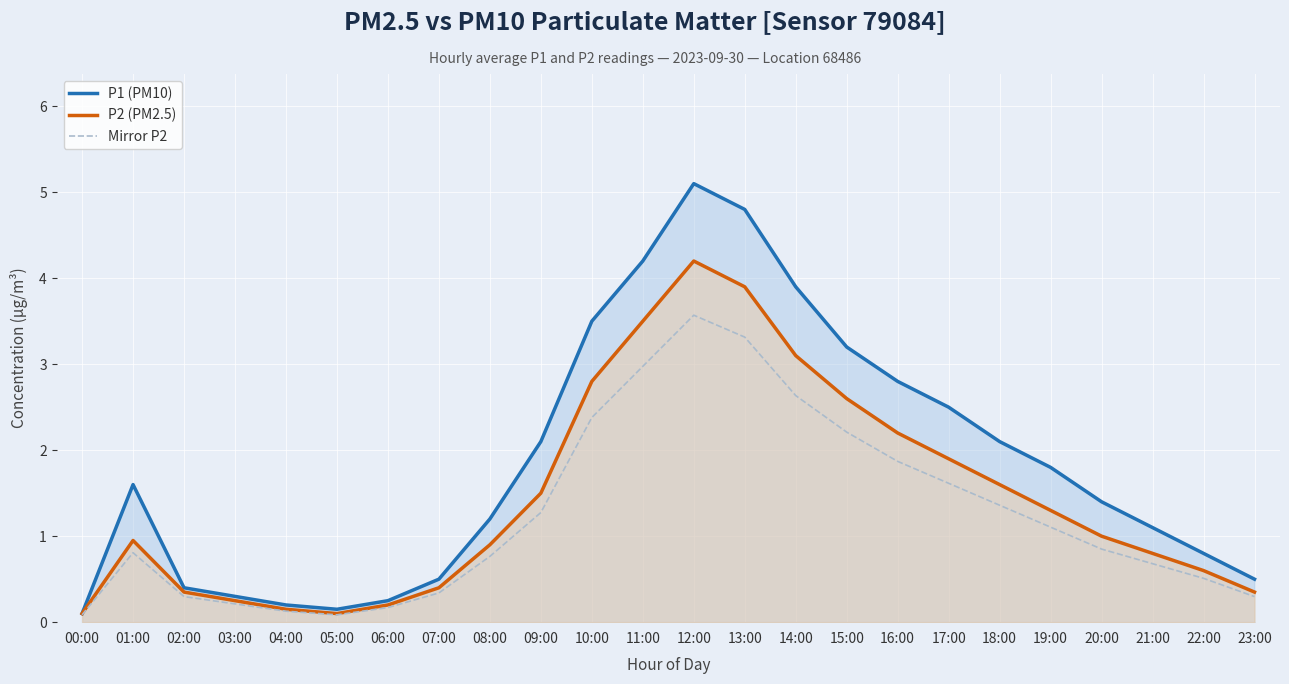

Reading left to right, list all the values displayed in this chart.

P1 (PM10): 0.1	1.6	0.4	0.3	0.2	0.1	0.2	0.5	1.2	2.1	3.5	4.2	5.1	4.8	3.9	3.2	2.8	2.5	2.1	1.8	1.4	1.1	0.8	0.5
P2 (PM2.5): 0.1	0.9	0.3	0.2	0.1	0.1	0.2	0.4	0.9	1.5	2.8	3.5	4.2	3.9	3.1	2.6	2.2	1.9	1.6	1.3	1.0	0.8	0.6	0.3
Mirror P2: 0.1	0.8	0.3	0.2	0.1	0.1	0.2	0.3	0.8	1.3	2.4	3.0	3.6	3.3	2.6	2.2	1.9	1.6	1.4	1.1	0.8	0.7	0.5	0.3